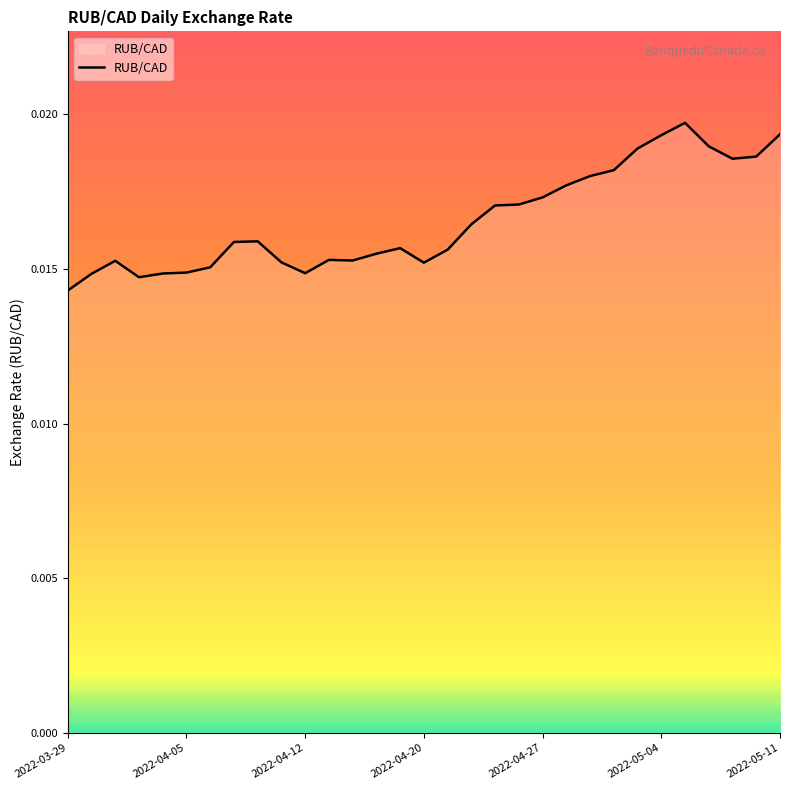

Does the chart display data point markers on the line(s)?

No